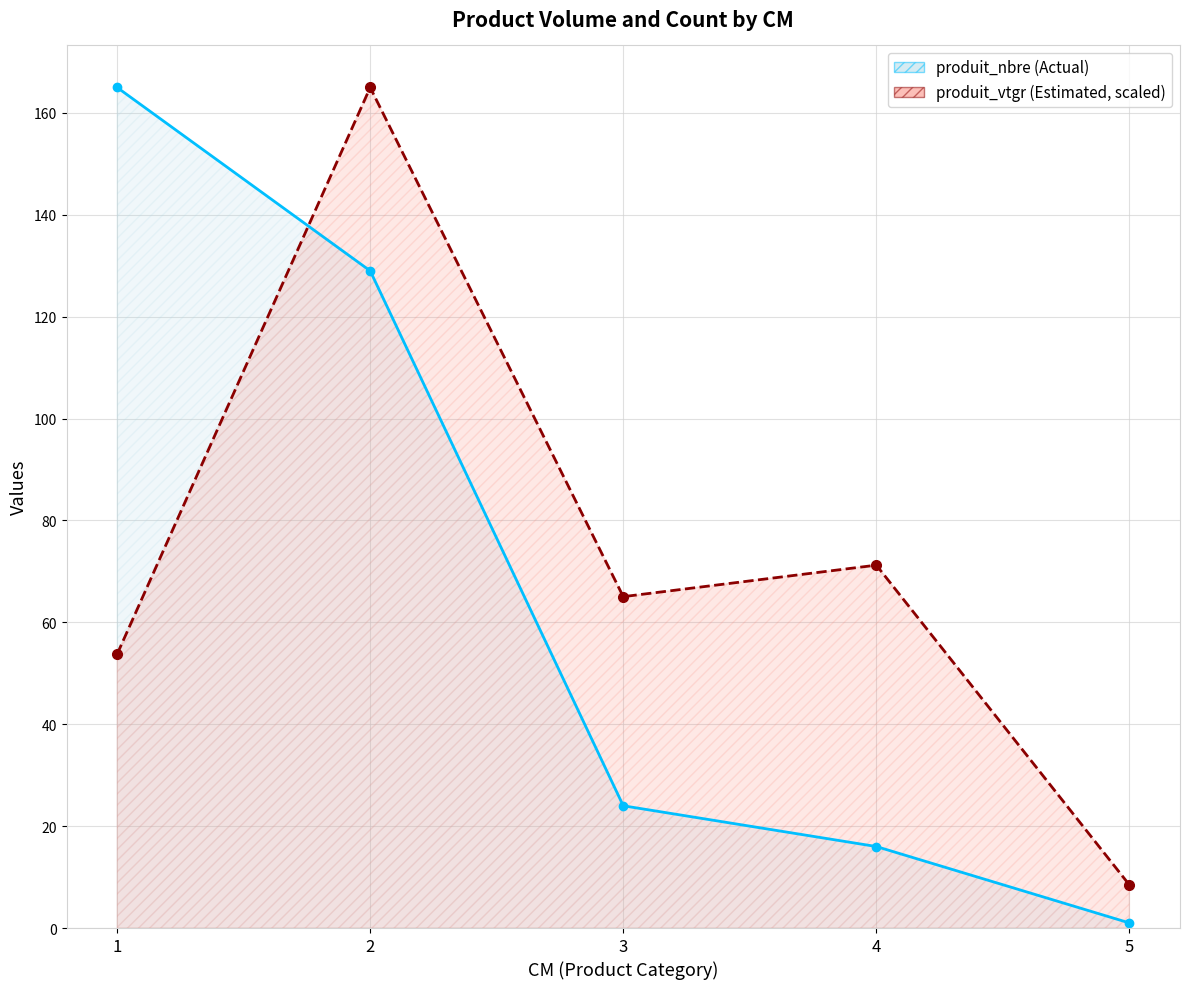

Between 3 and 1, which is larger?

1